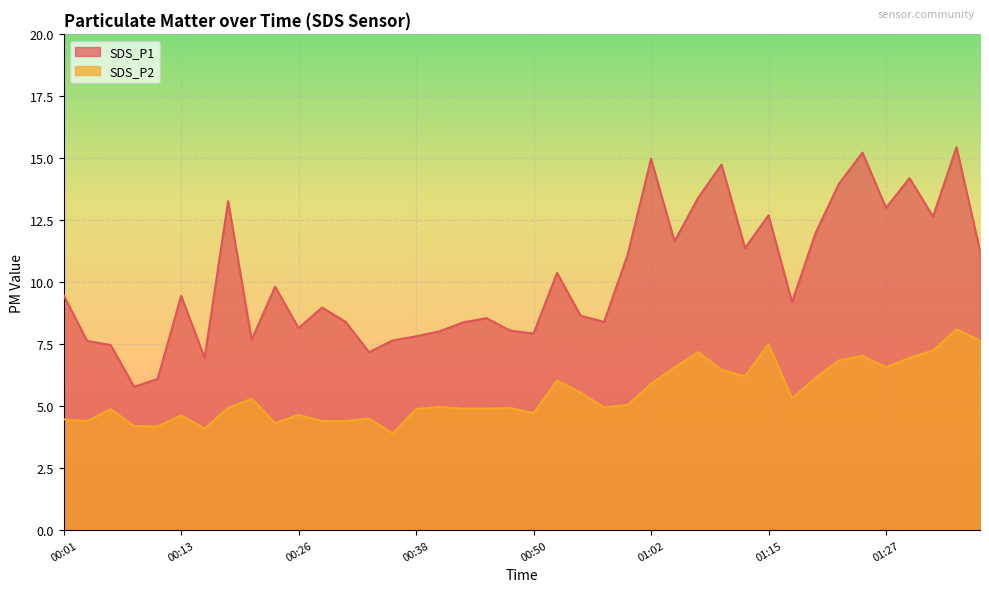

What is the sum of all SDS_P2 values?

219.8